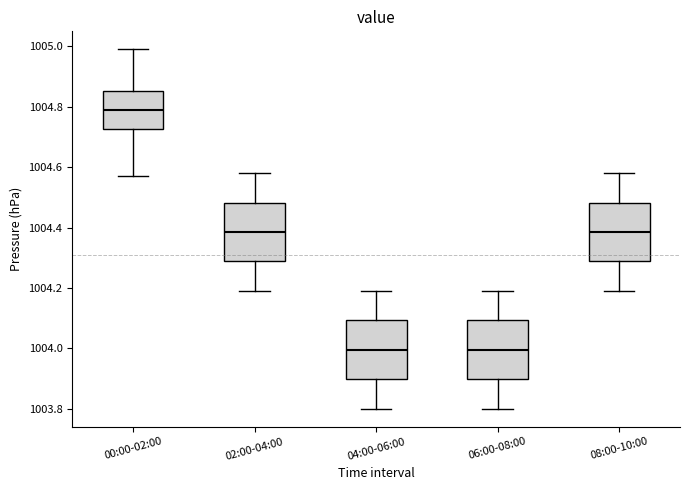

Reading left to right, read every box against the y-axis: the position of its median line, the range the box covers, and the ends of its whiskers. The values are not printed on the chart, so give them approximately, as read against the axis.

00:00-02:00: median 1004.80, box 1004.72 to 1004.86, whiskers 1004.58 to 1005.00
02:00-04:00: median 1004.38, box 1004.28 to 1004.48, whiskers 1004.20 to 1004.58
04:00-06:00: median 1004.00, box 1003.90 to 1004.10, whiskers 1003.80 to 1004.20
06:00-08:00: median 1004.00, box 1003.90 to 1004.10, whiskers 1003.80 to 1004.20
08:00-10:00: median 1004.38, box 1004.28 to 1004.48, whiskers 1004.20 to 1004.58